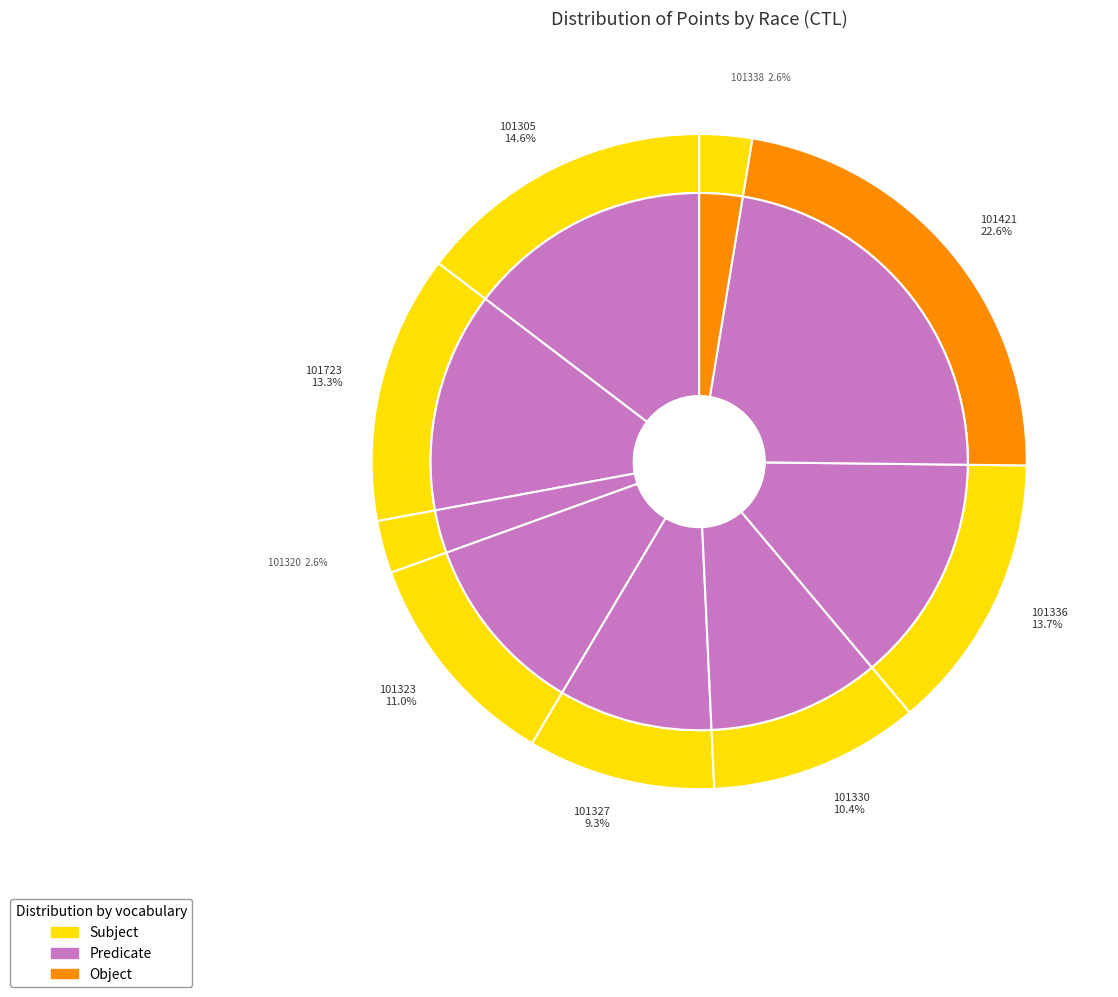

Combined, do 101330 and 101327 account for over 50%?

No